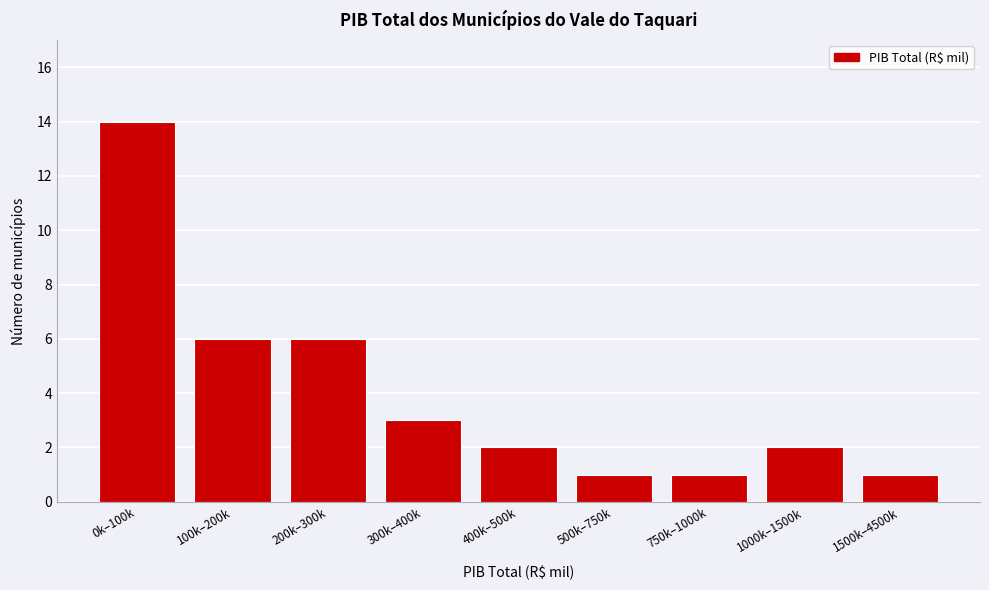

Reading left to right, extract all data points from this chart.

14	6	6	3	2	1	1	2	1